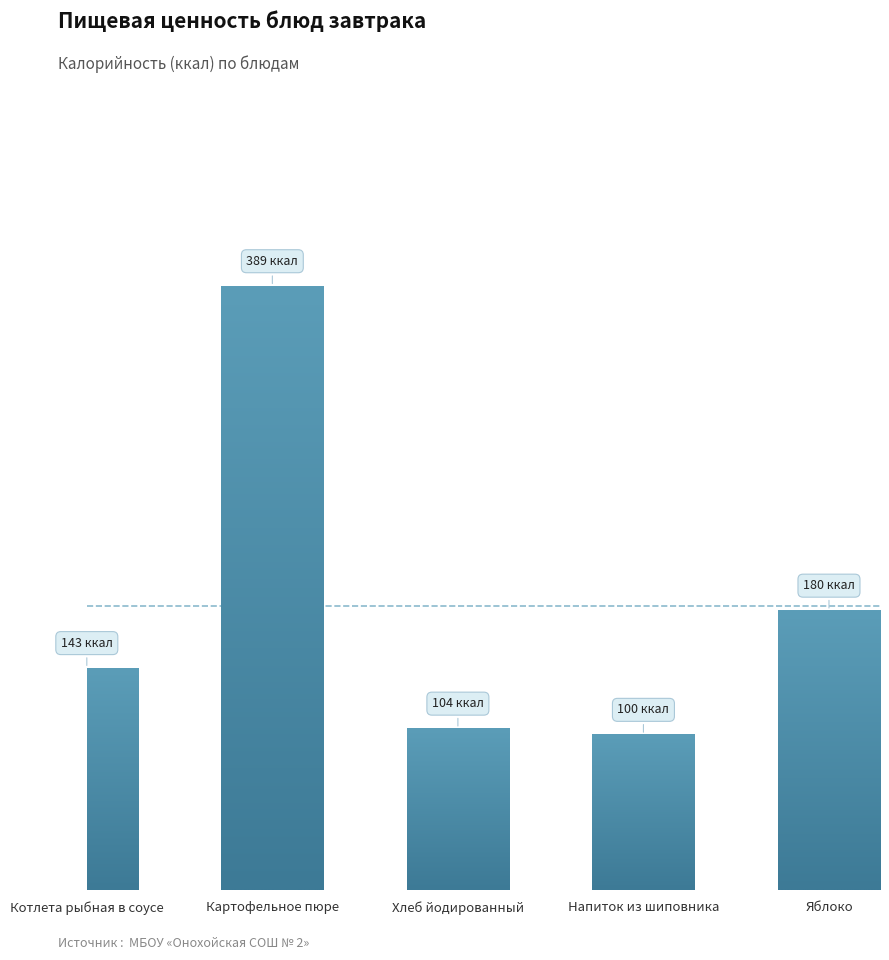

What is the sum of all values?

916